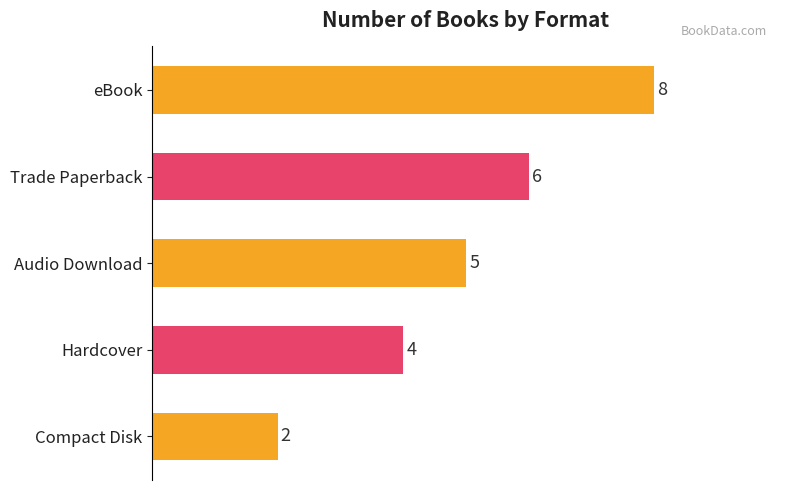

Rank the categories by value from lowest to highest.

Compact Disk, Hardcover, Audio Download, Trade Paperback, eBook